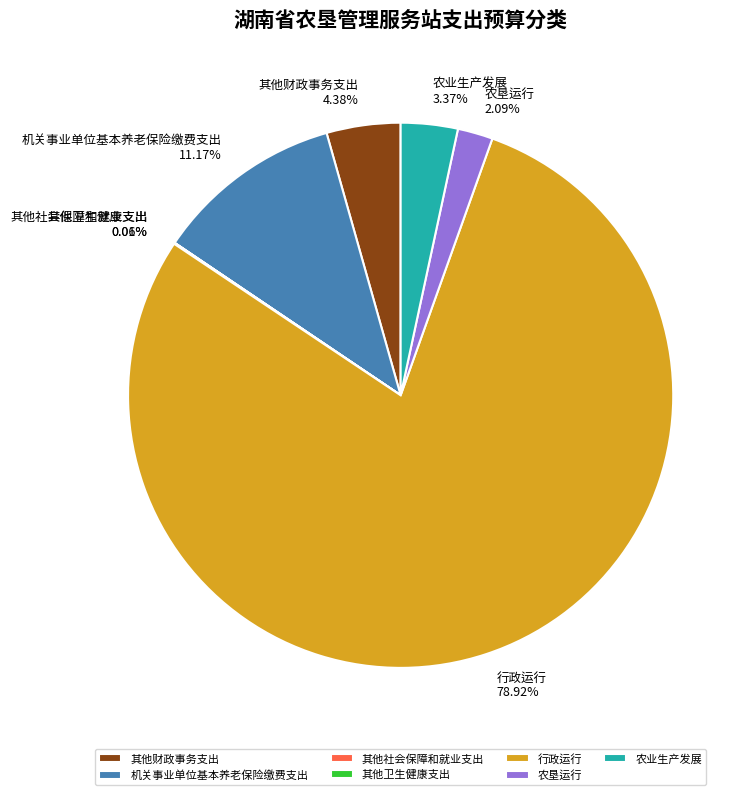

Between 农业生产发展 and 机关事业单位基本养老保险缴费支出, which is larger?

机关事业单位基本养老保险缴费支出